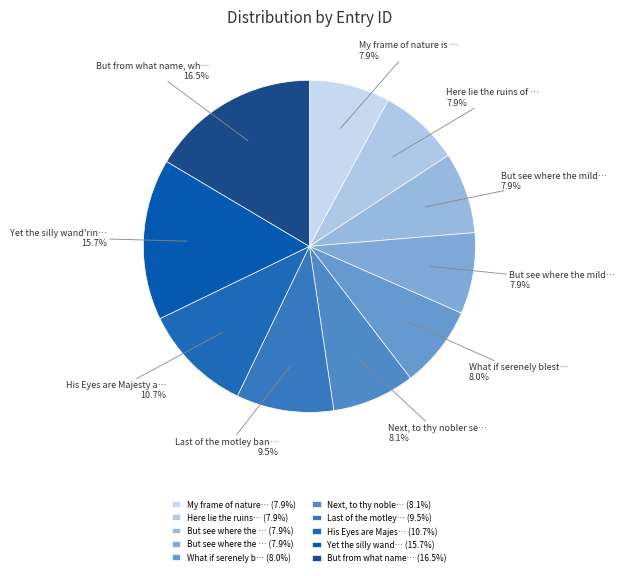

How many slices are in this pie chart?

10